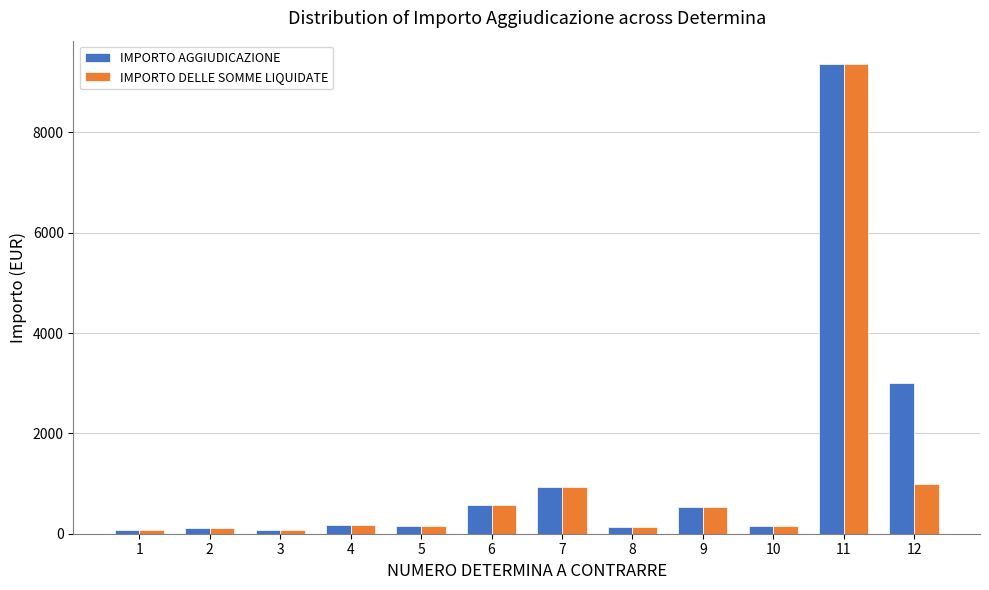

How many bars are there in total?

24